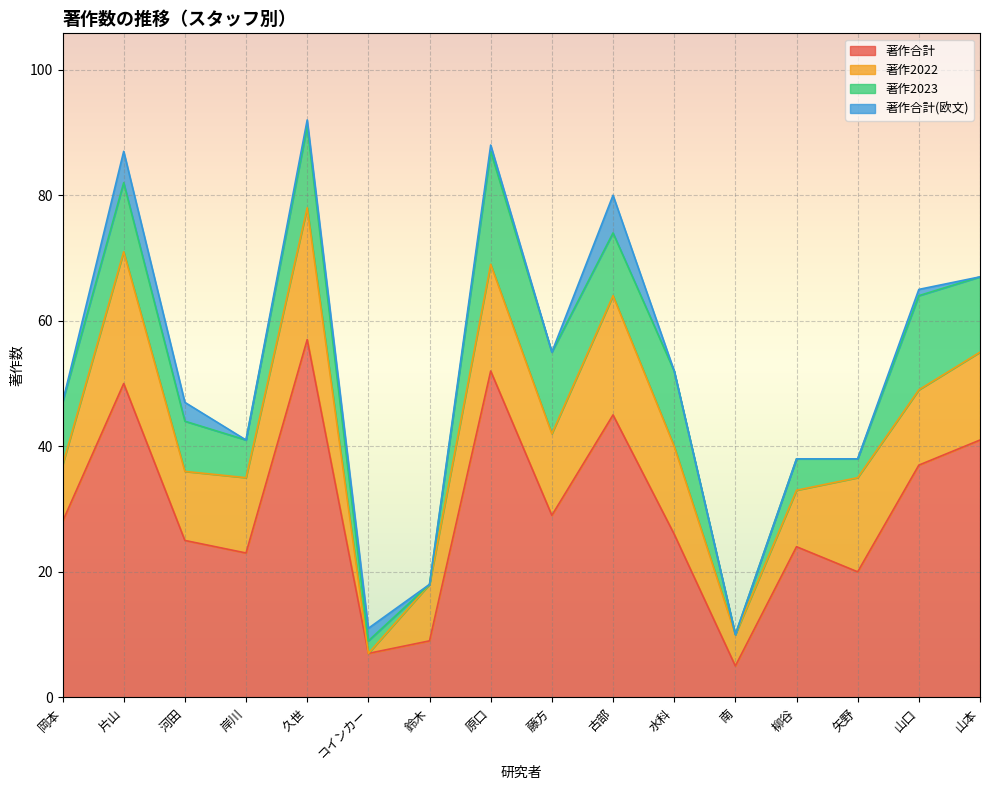

True or false: 著作2023 and 著作合計(欧文) cross at least once.

False